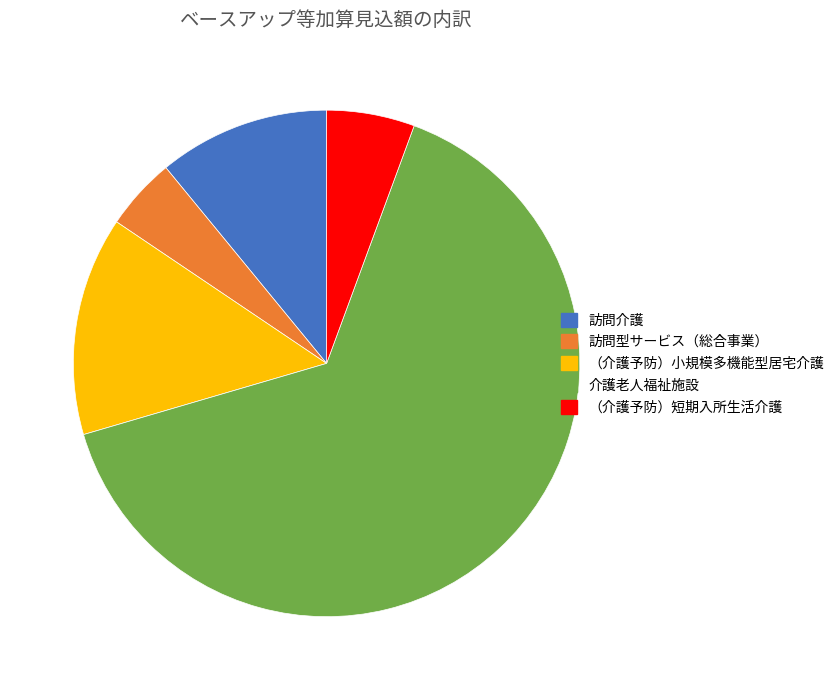

Which slice is the smallest?

訪問型サービス（総合事業）